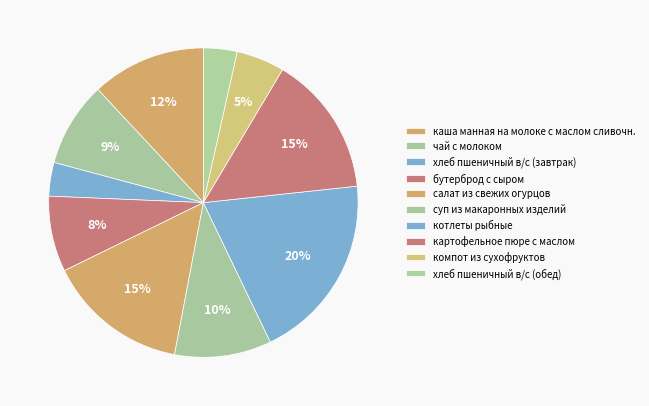

How many segments does this pie chart have?

10